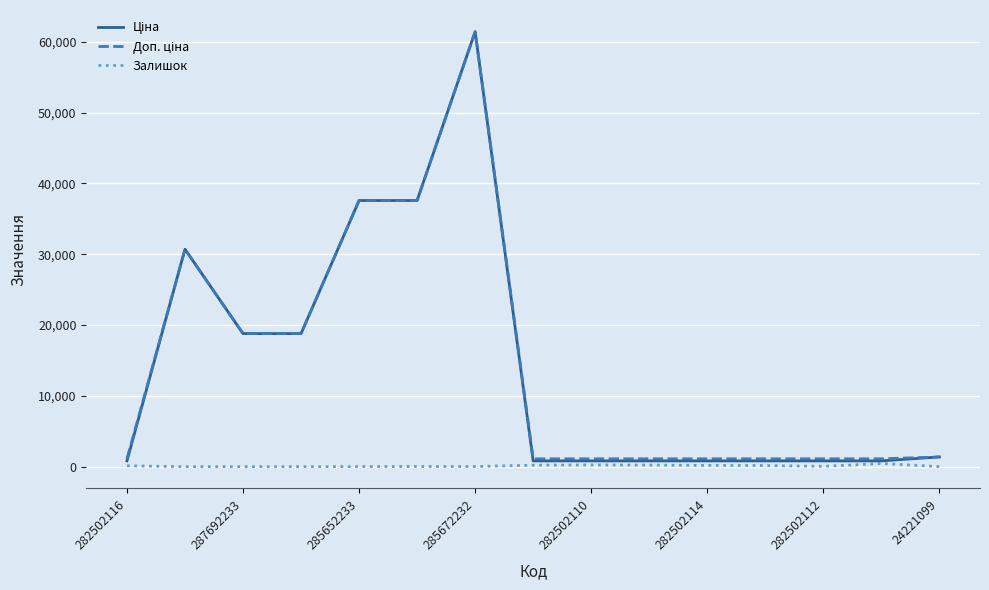

Does the chart have visible grid lines?

Yes